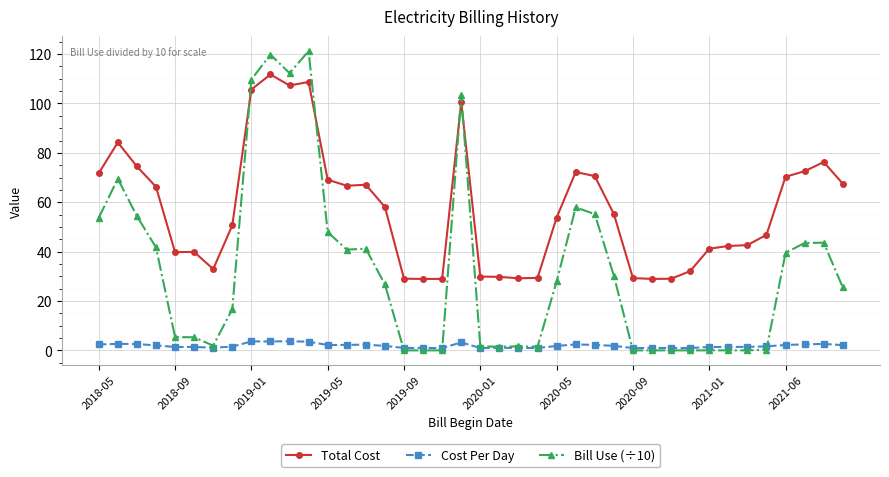

Rank the series by their maximum value, from highest to lowest.

Bill Use (÷10), Total Cost, Cost Per Day